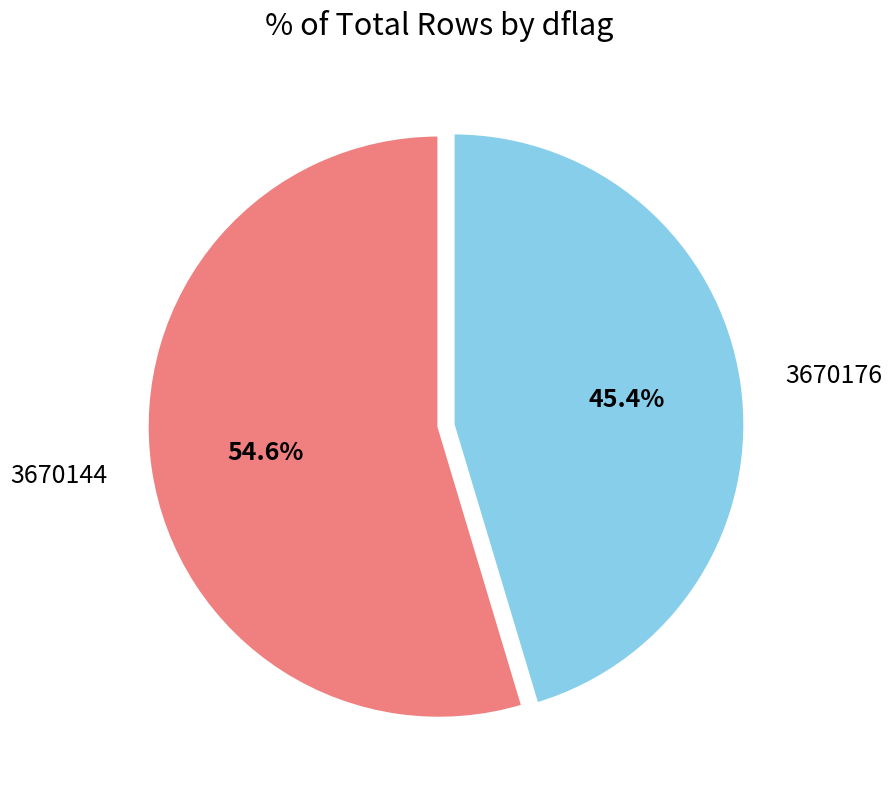

To the nearest percent, what is the average slice percentage?

50%